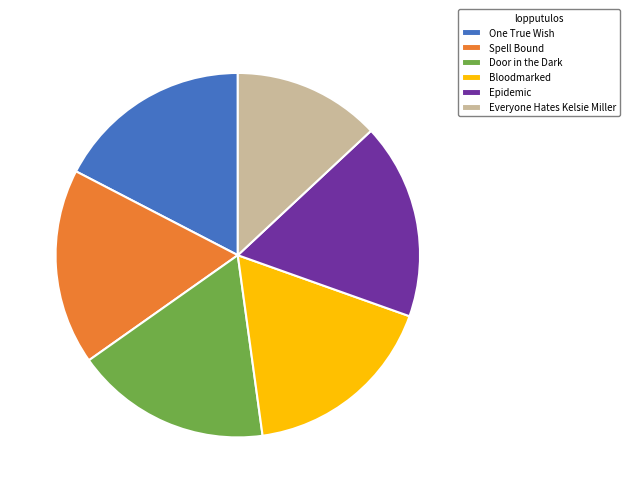

The Spell Bound slice represents 26% of the pie. True or false?

False